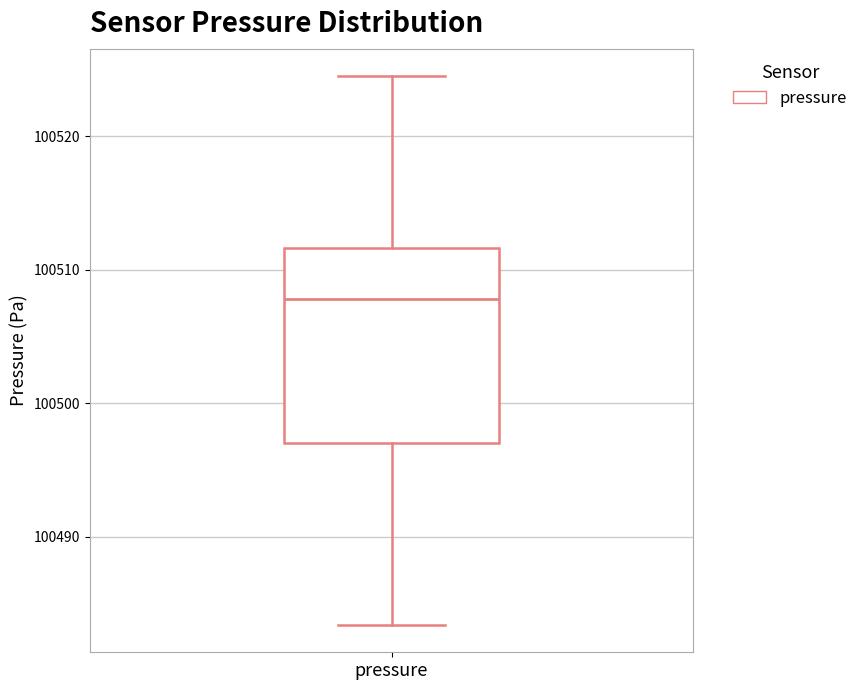

Read this box plot against the y-axis: the position of the median line, the range covered by the box, and the ends of both whiskers. The values are not printed on the chart, so give them approximately, as read against the axis.

median 100508, box 100497 to 100512, whiskers 100483 to 100525